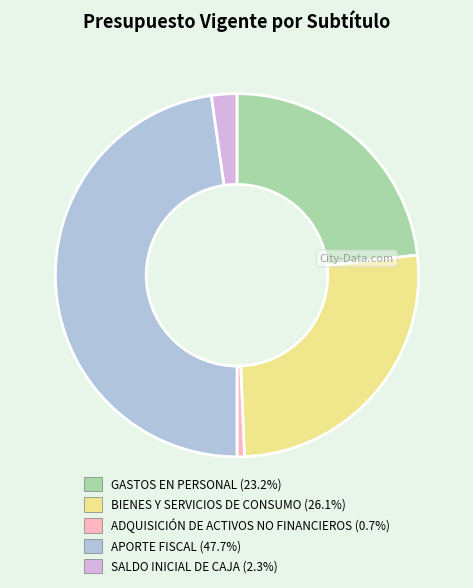

Is it true that APORTE FISCAL is 48% of the pie?

True